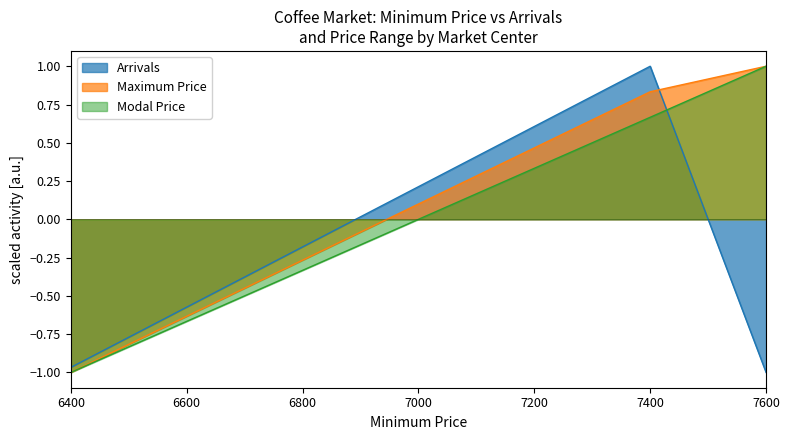

What is the maximum value for Arrivals?

1.0